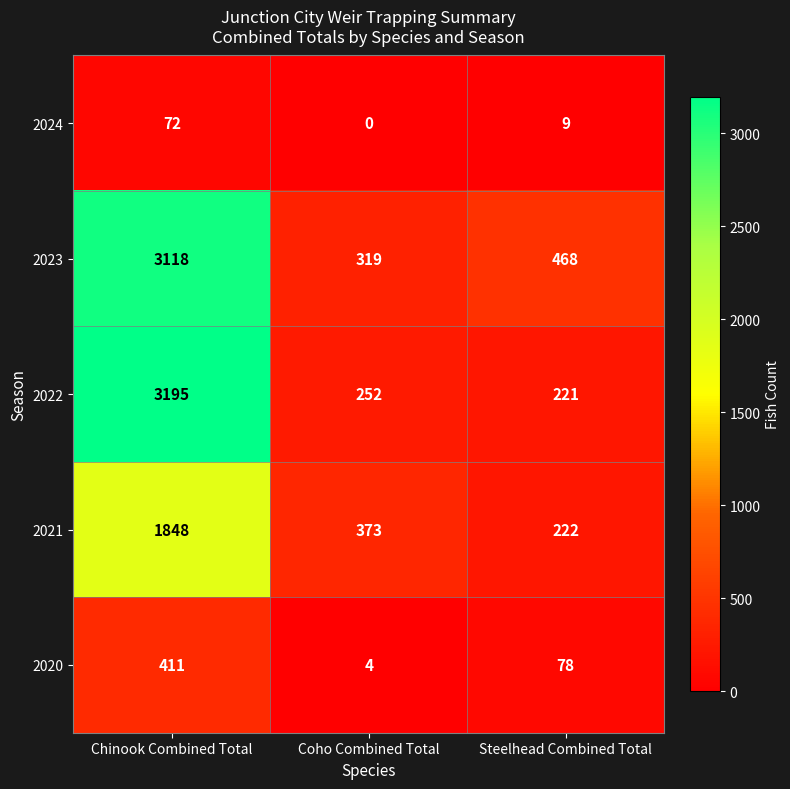

What is the difference between the 2021 values at Coho Combined Total and Steelhead Combined Total?

151